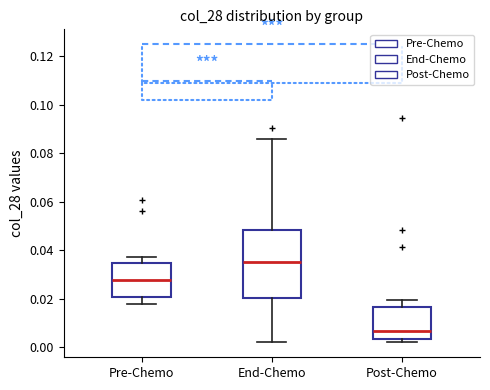

Comparing the boxes themselves (not the whiskers), which one is the tallest?

End-Chemo